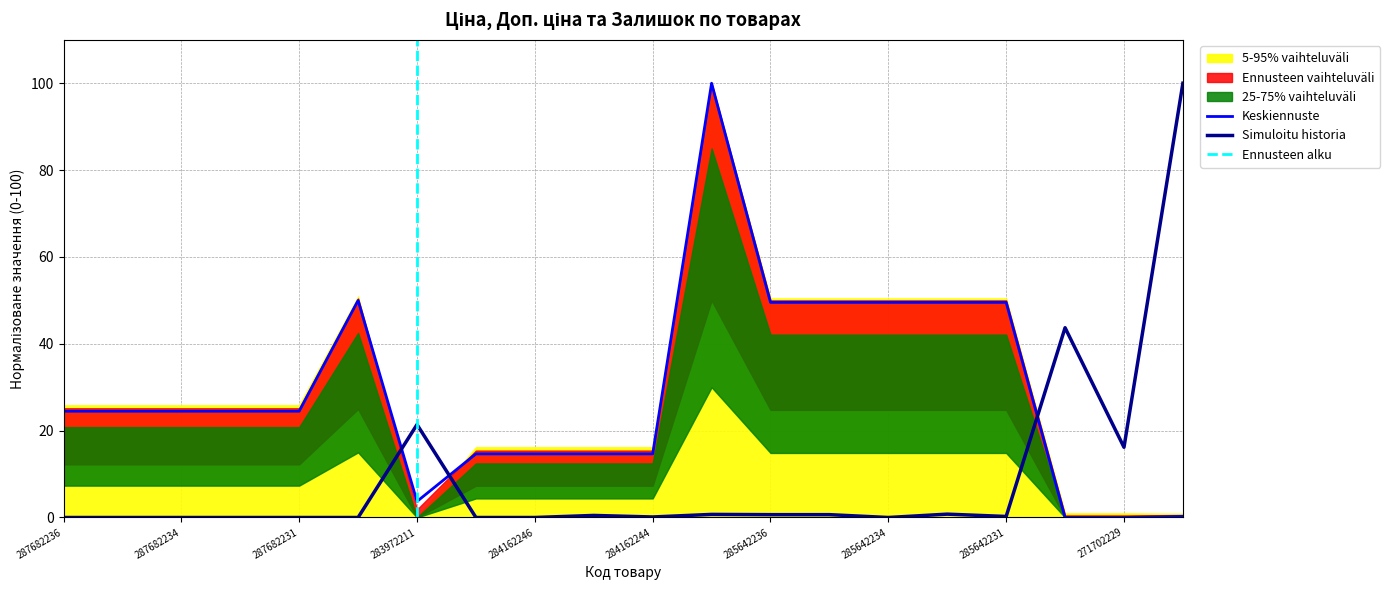

True or false: Keskiennuste and Simuloitu historia intersect in this chart.

True